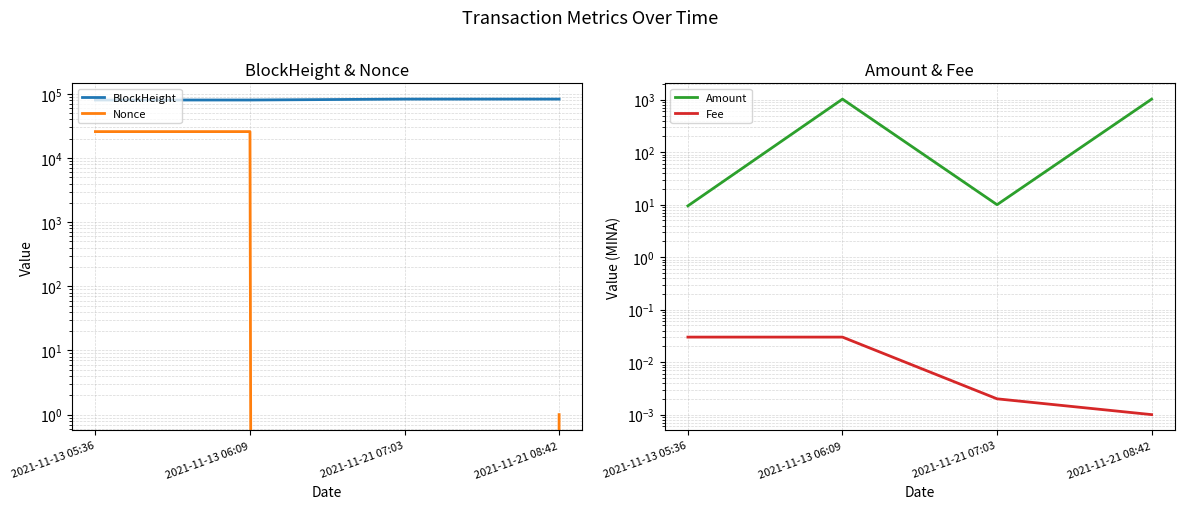

What is the label of the 4th point from the right?

2021-11-13 05:36